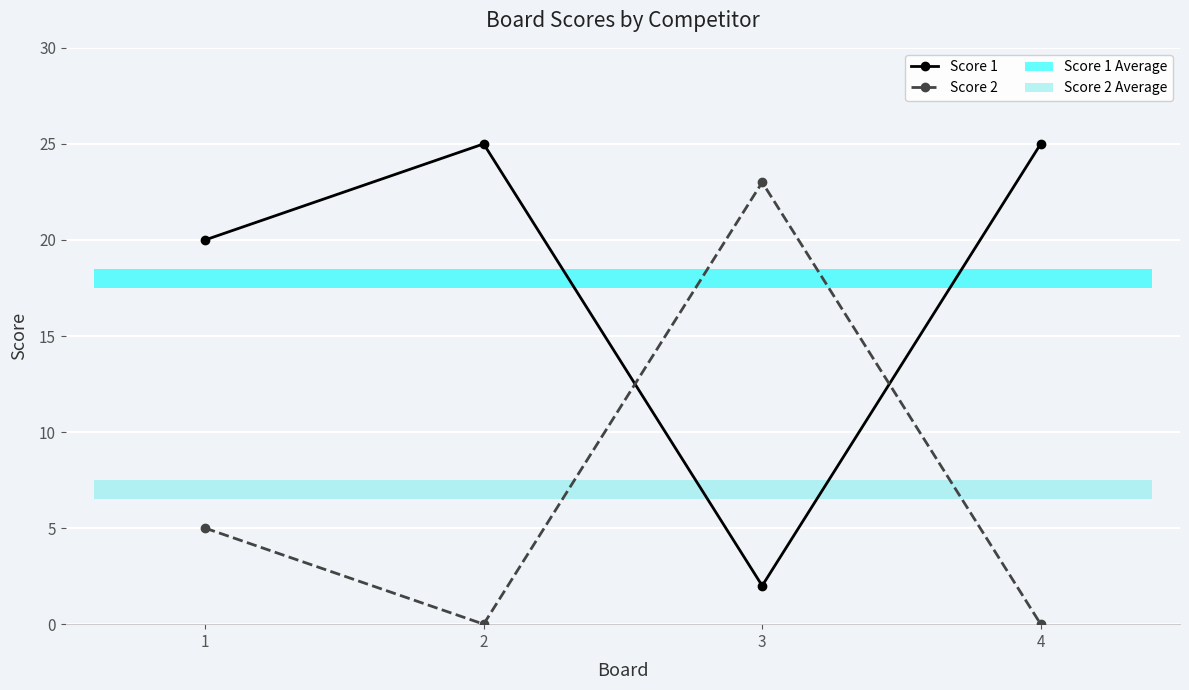

At how many categories does at least one series exceed 18?

4